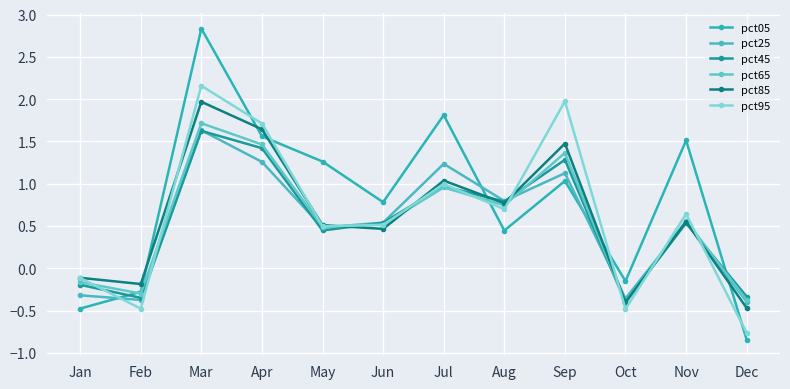

How many interior local valleys does the pct25 series have?

4